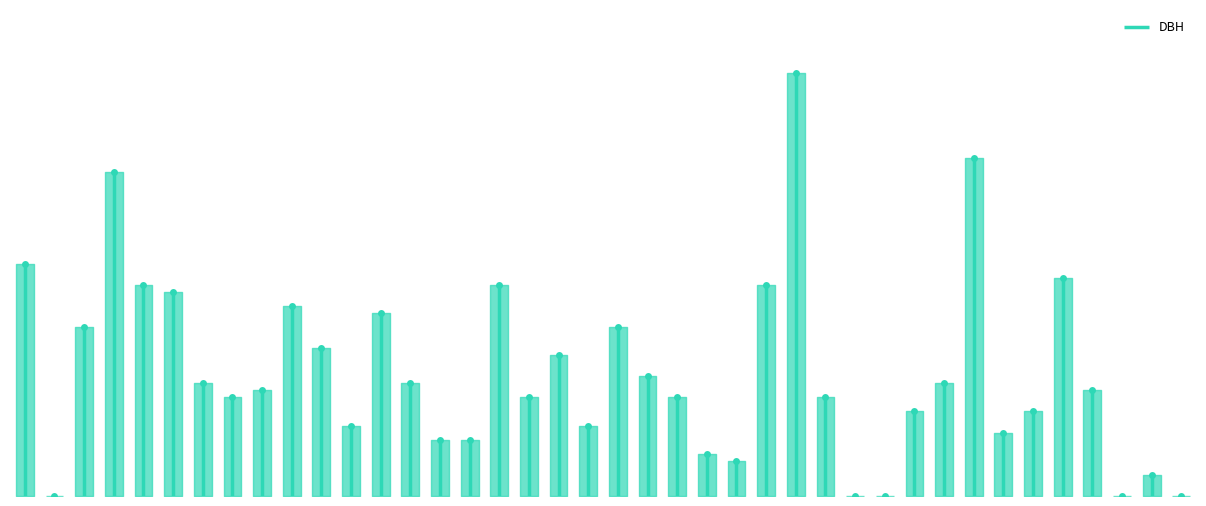

What is the sum of the values at −5 and 0?

33